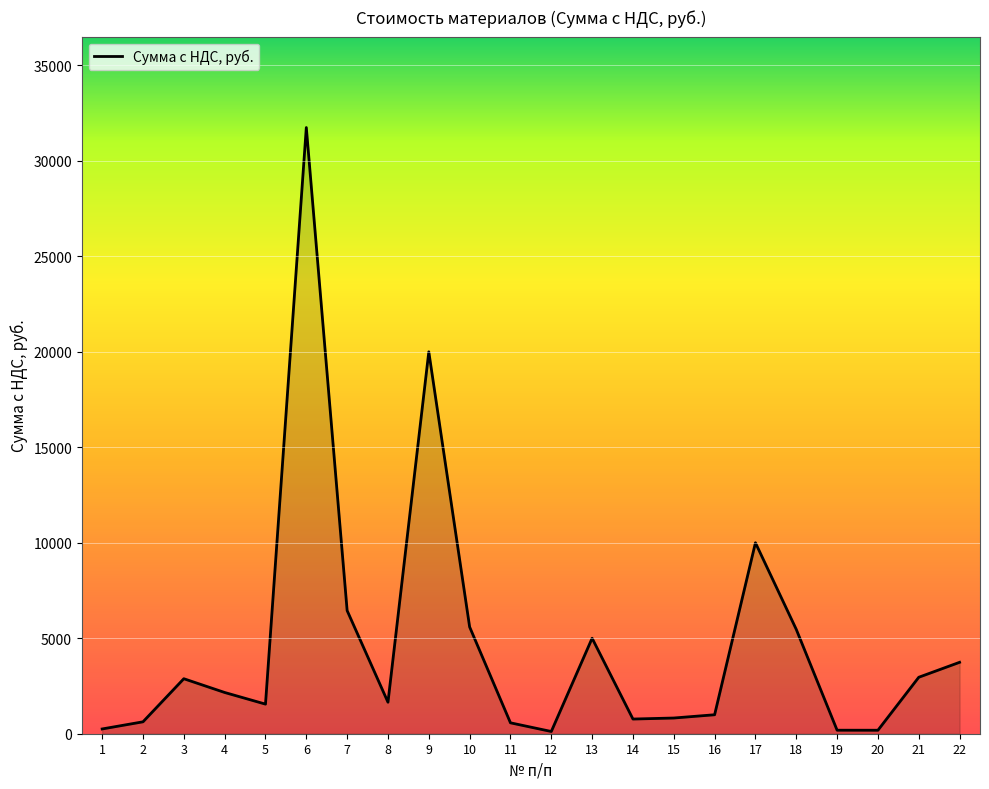

How many lines are shown in the chart?

1